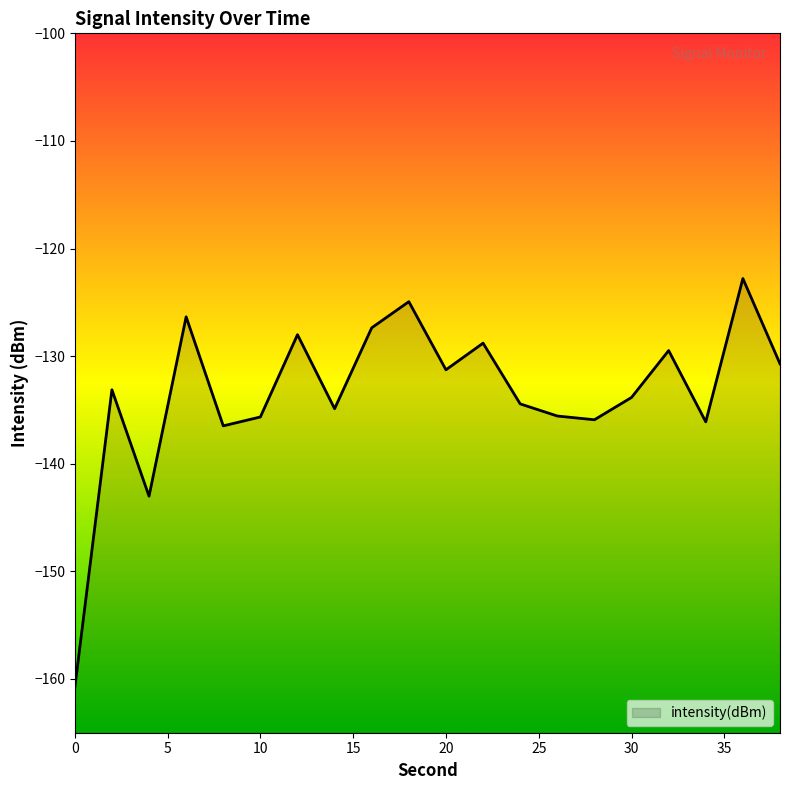

List the labels in order of value, largest first.

36, 18, 6, 16, 12, 22, 32, 38, 20, 2, 30, 24, 14, 26, 10, 28, 34, 8, 4, 0